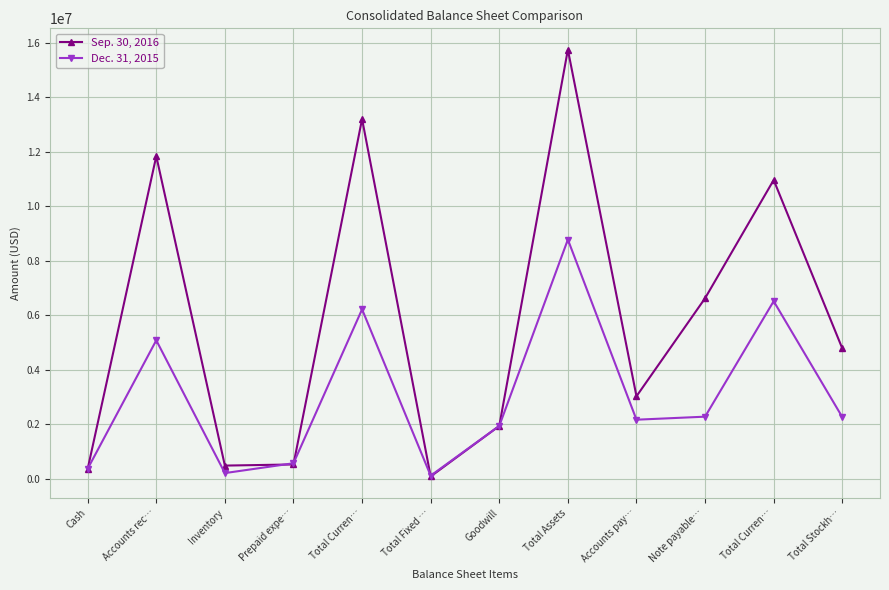

What is the difference between the maximum and minimum values in the Sep. 30, 2016 series?

15657264